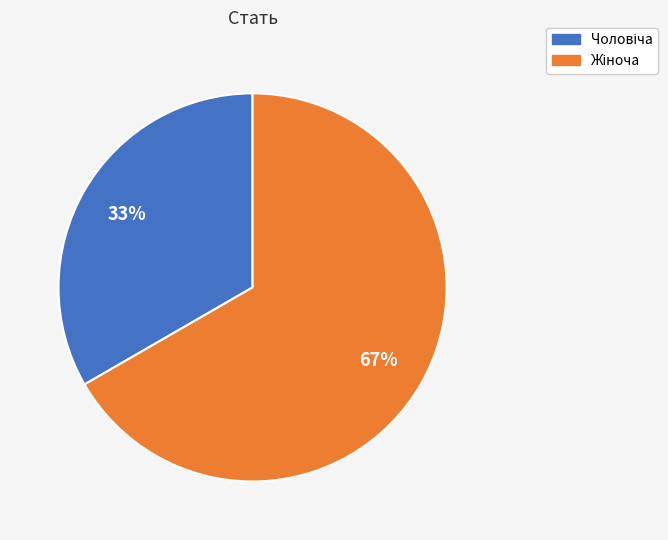

Is there any slice that represents more than half of the pie?

Yes